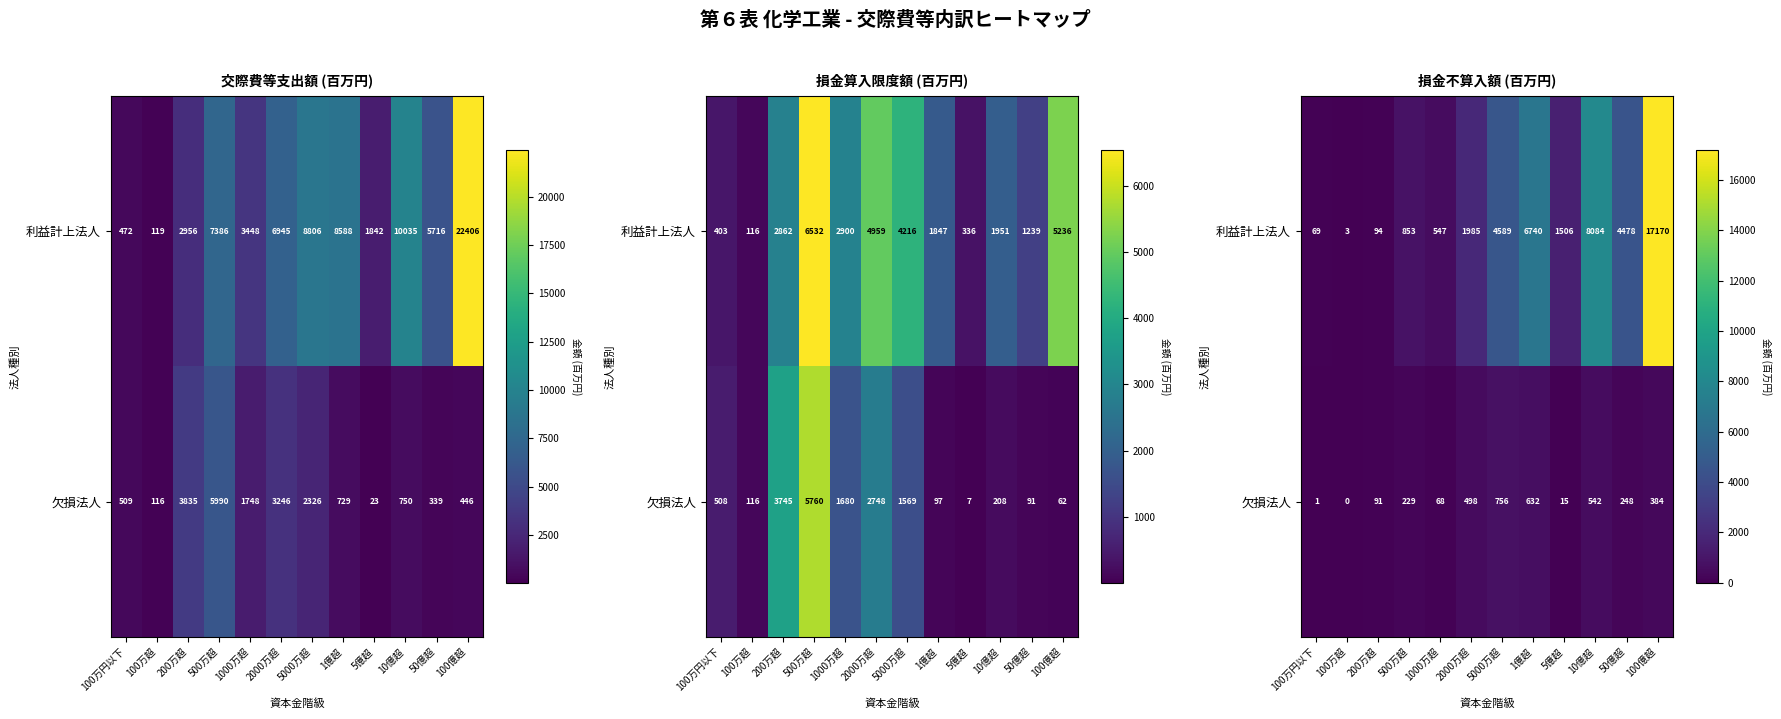

List the series in order of their peak value, highest first.

利益計上法人, 欠損法人